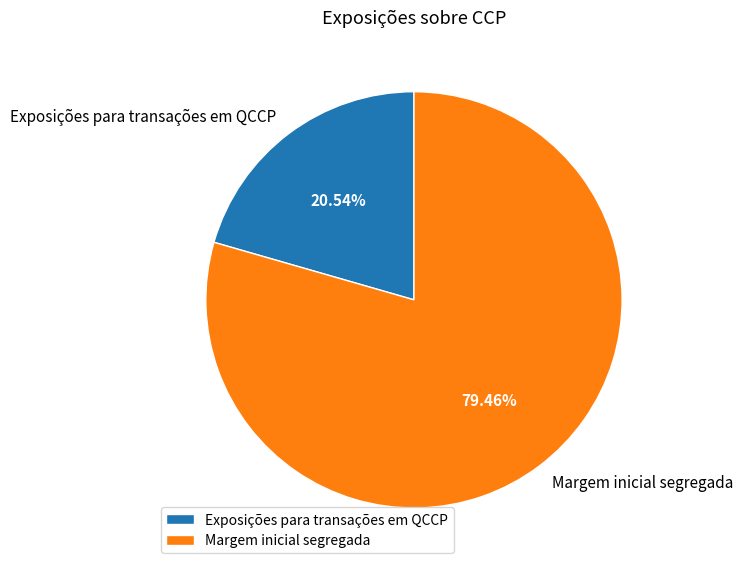

True or false: Margem inicial segregada accounts for 79% of the total.

True